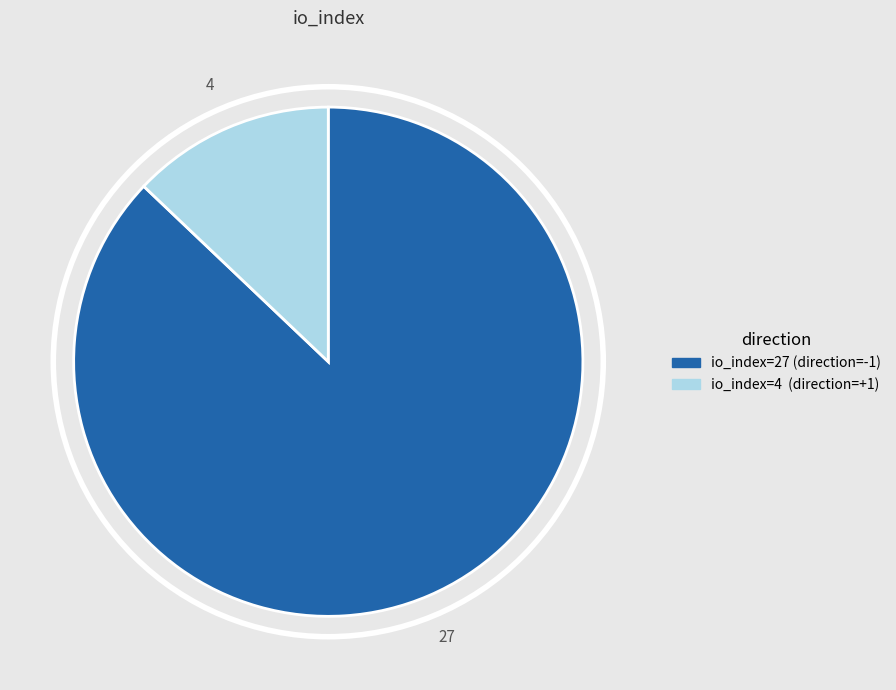

Is there any slice that represents more than half of the pie?

Yes